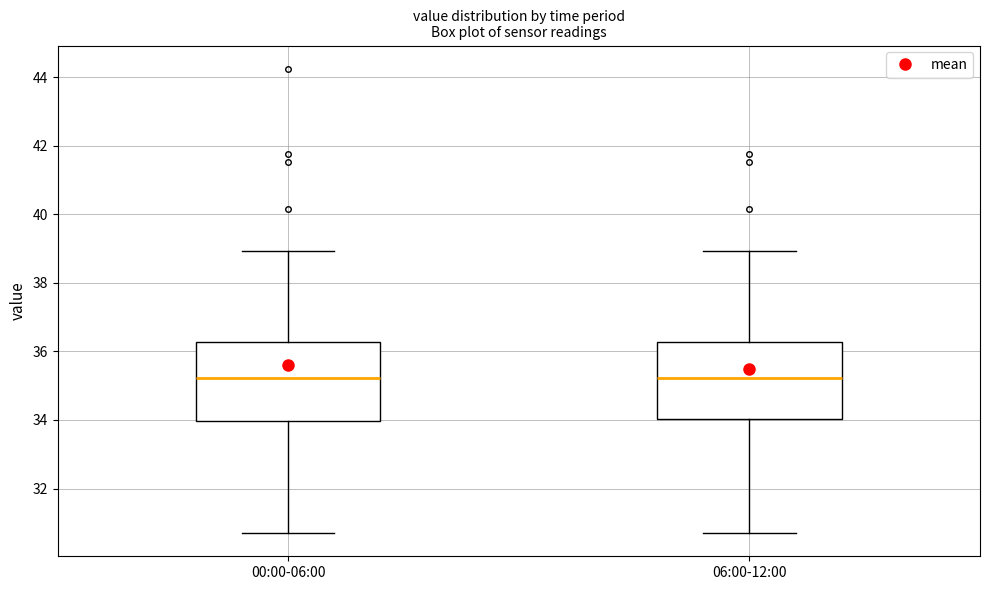

Reading left to right, transcribe this box plot: for each box, give where its median line is, the range the box spans, and where its two whiskers end, as read against the y-axis. The values are not printed on the chart, so give them approximately, as read against the axis.

00:00-06:00: median 35.2, box 34.0 to 36.2, whiskers 30.8 to 39.0
06:00-12:00: median 35.2, box 34.0 to 36.2, whiskers 30.8 to 39.0